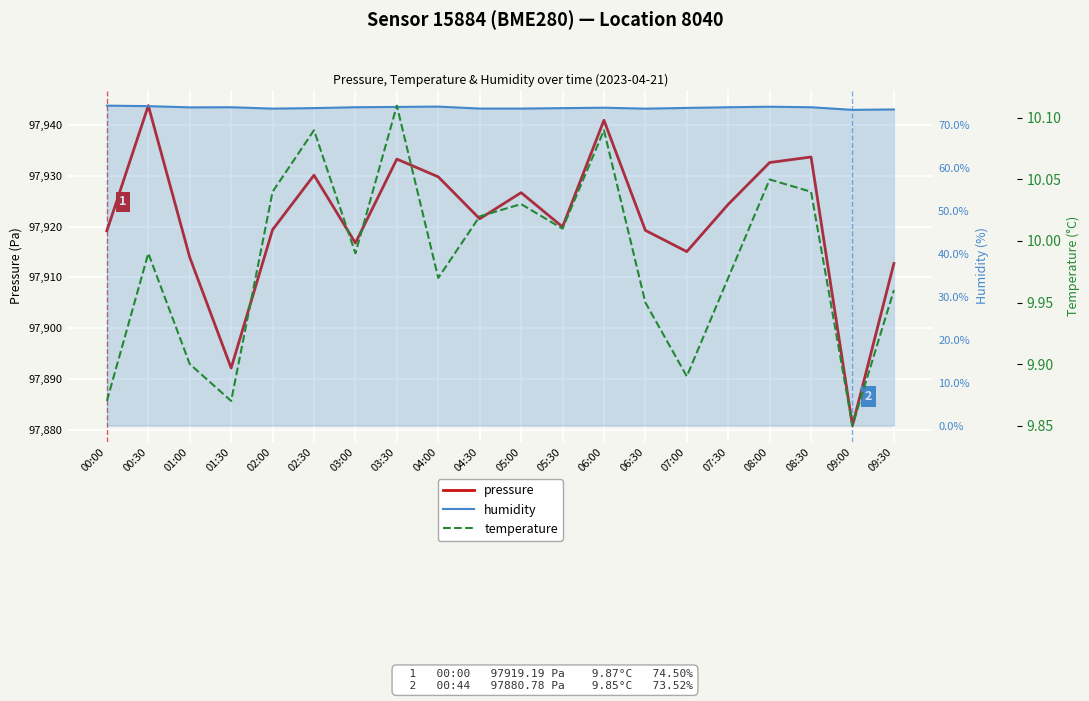

Where is temperature nearest to the value 9?

09:00